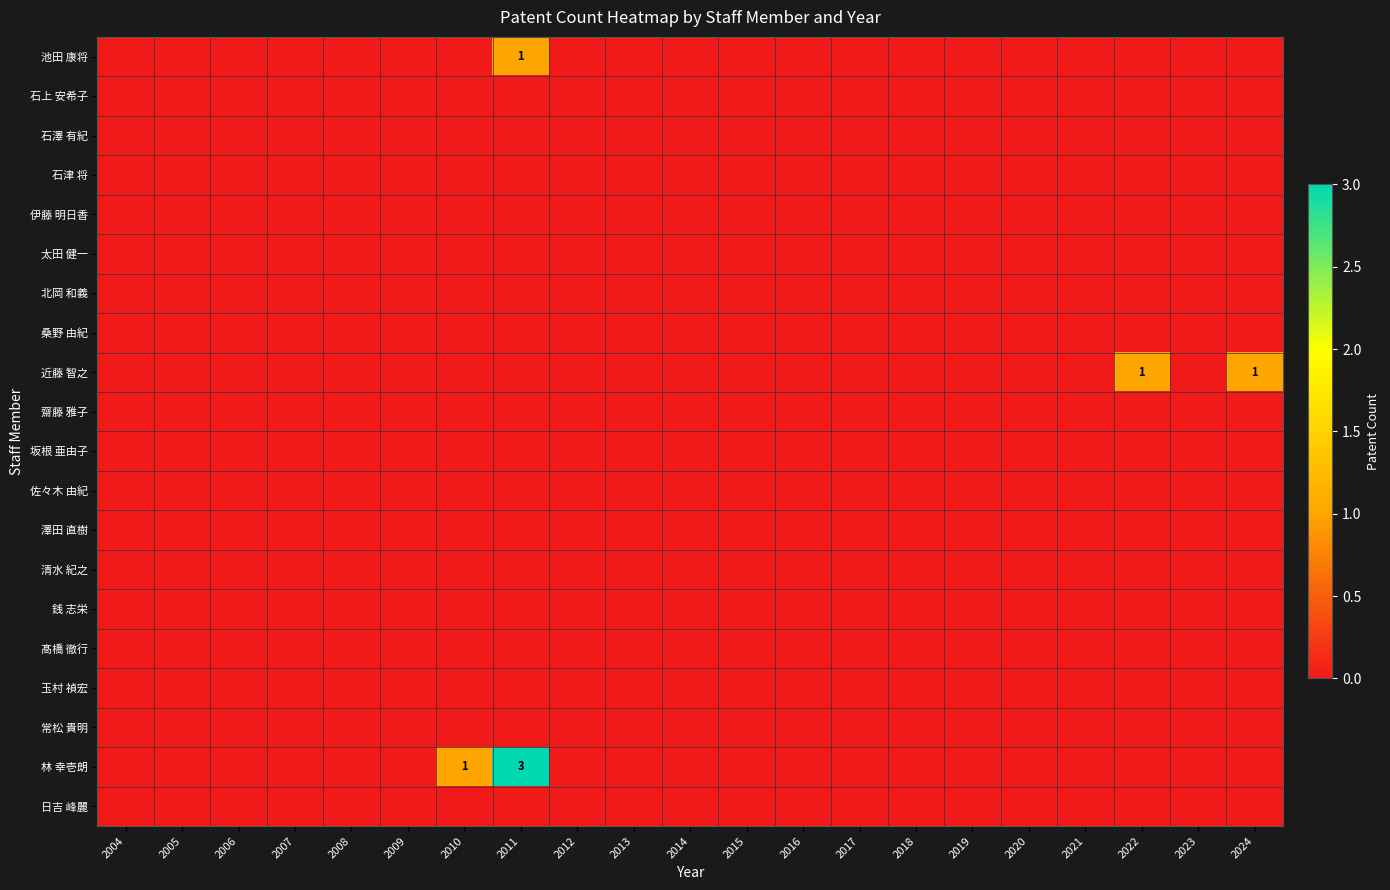

Which label corresponds to the smallest value in the chart?

2004